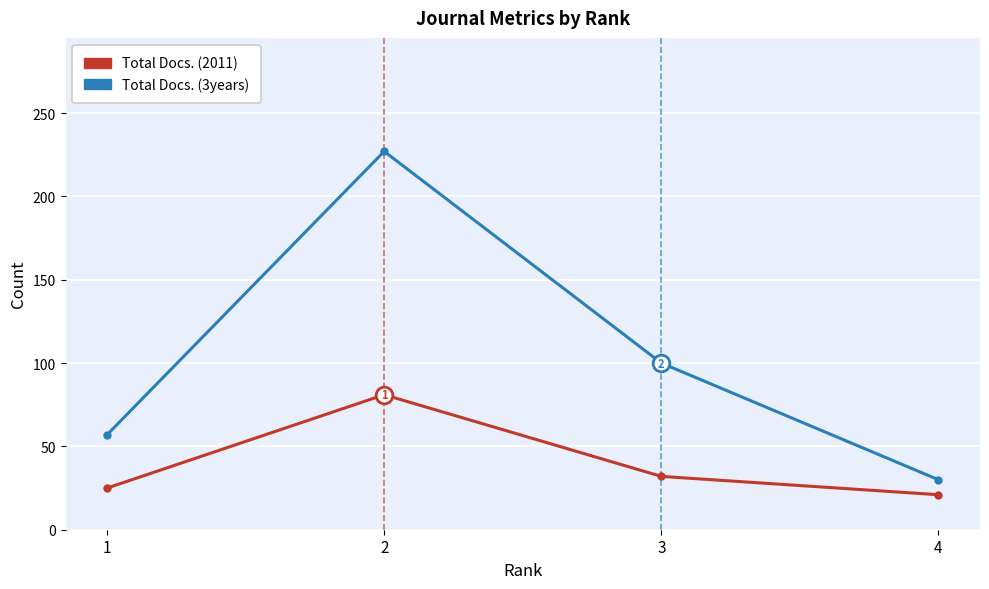

What is the difference between the Total Docs. (3years) values at 4 and 1?

27